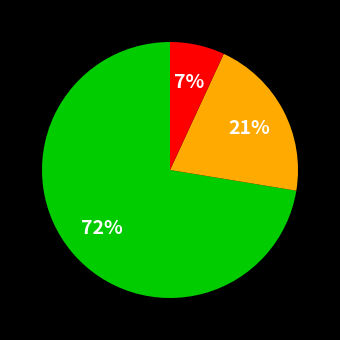

Is there any slice that represents more than half of the pie?

Yes